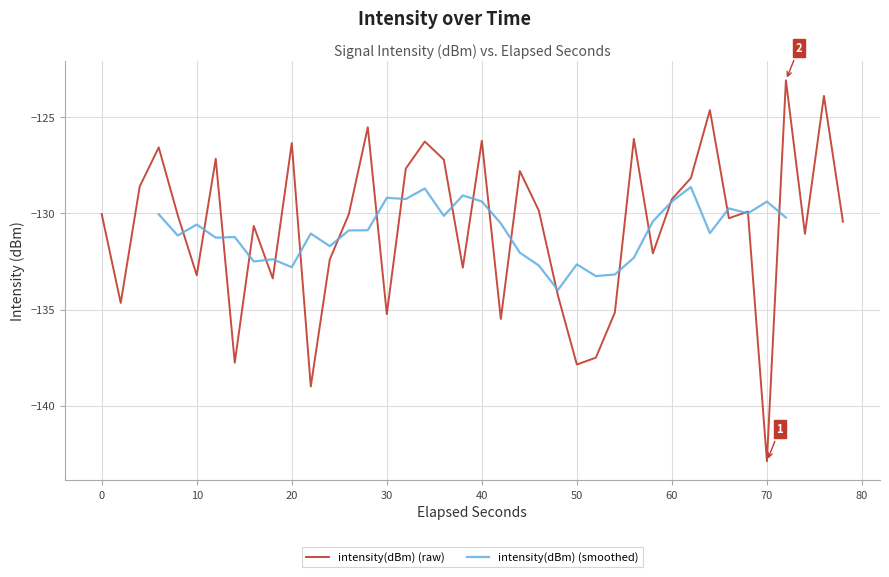

Which category has the lowest value in the intensity(dBm) (raw) series?

70